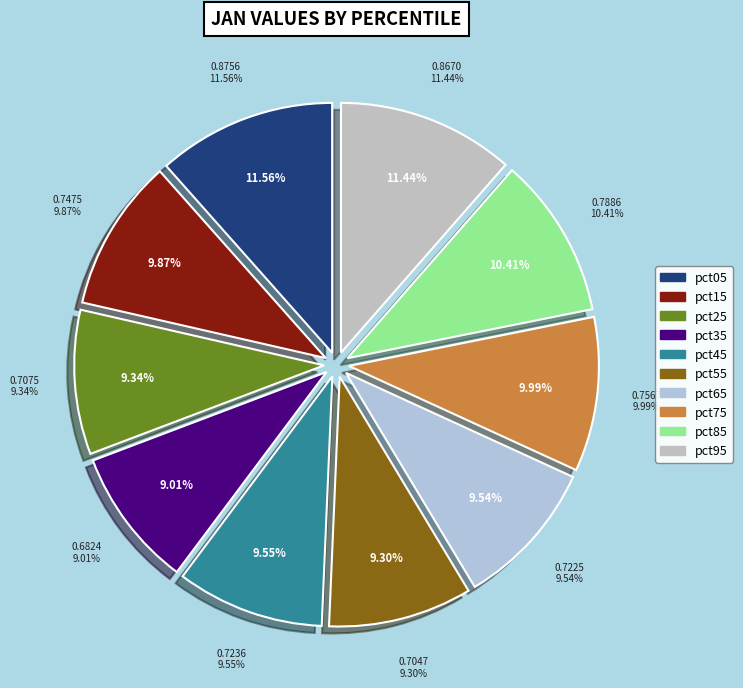

What percentage is the pct25 slice, to the nearest percent?

9%